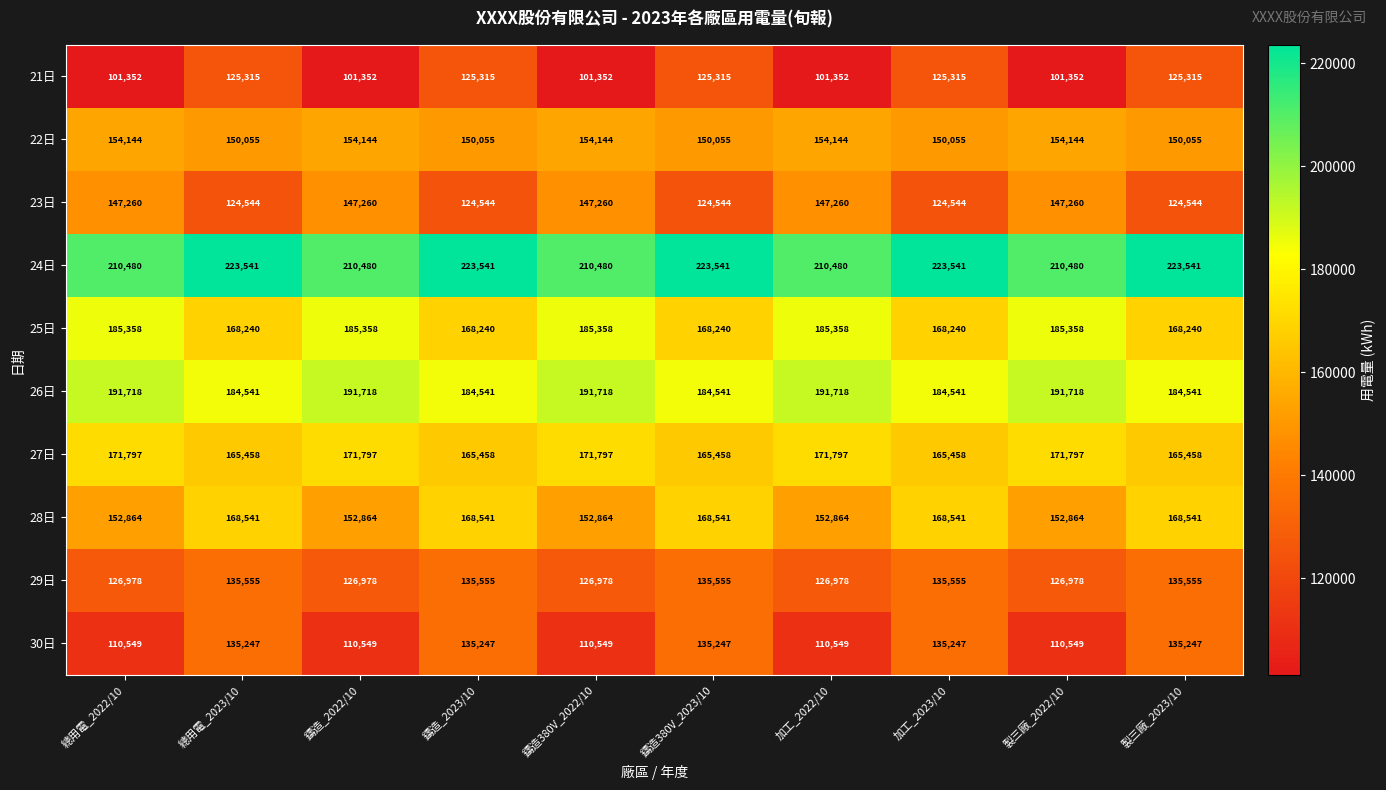

At how many categories does at least one series exceed 137003?

10